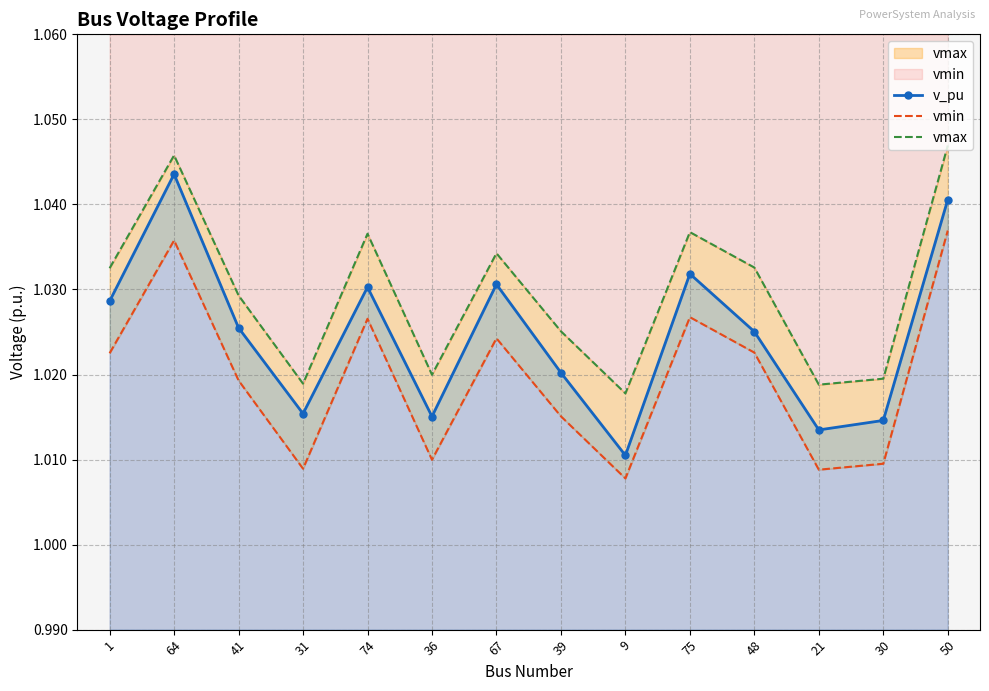

In vmax, how many points are lower than both neighbors (excluding endpoints)?

4